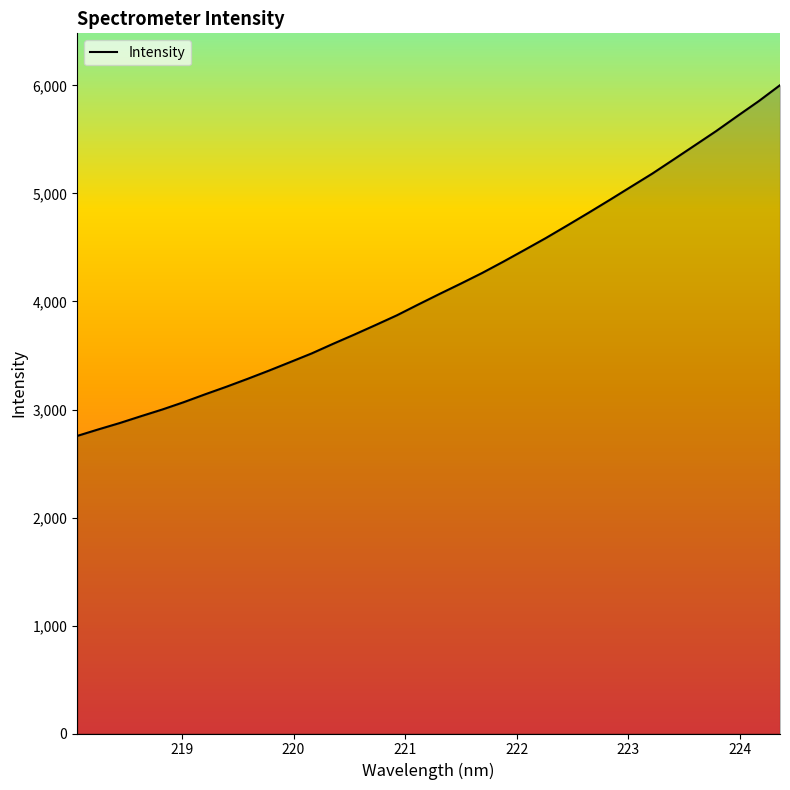

What is the sum of all values?

140897.1